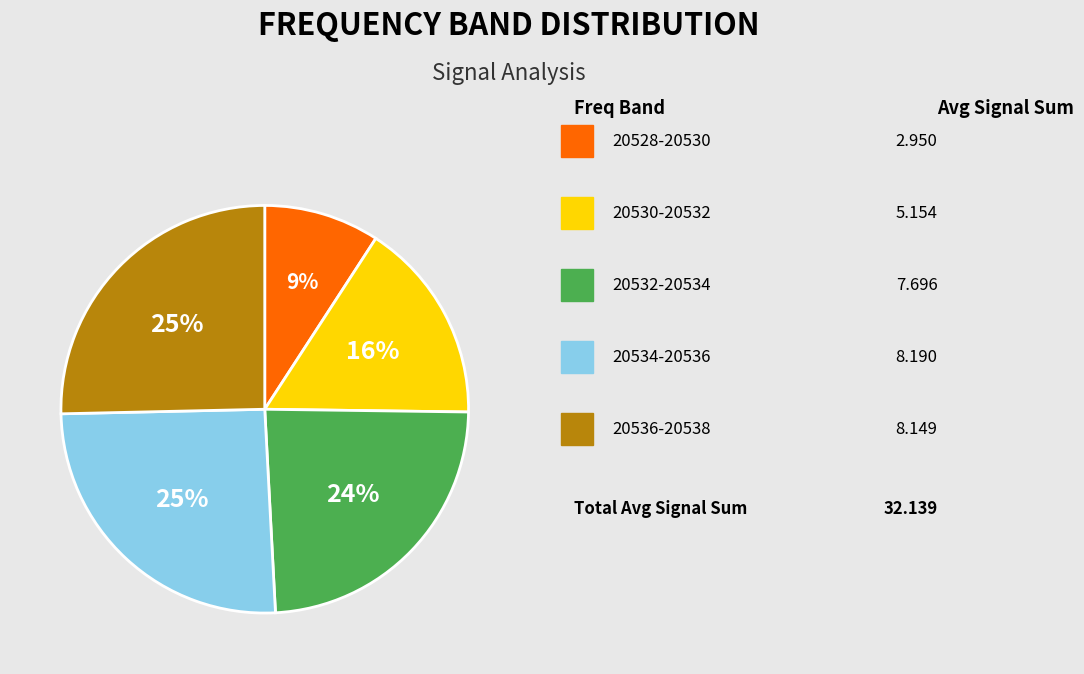

Does any single category account for the majority?

No